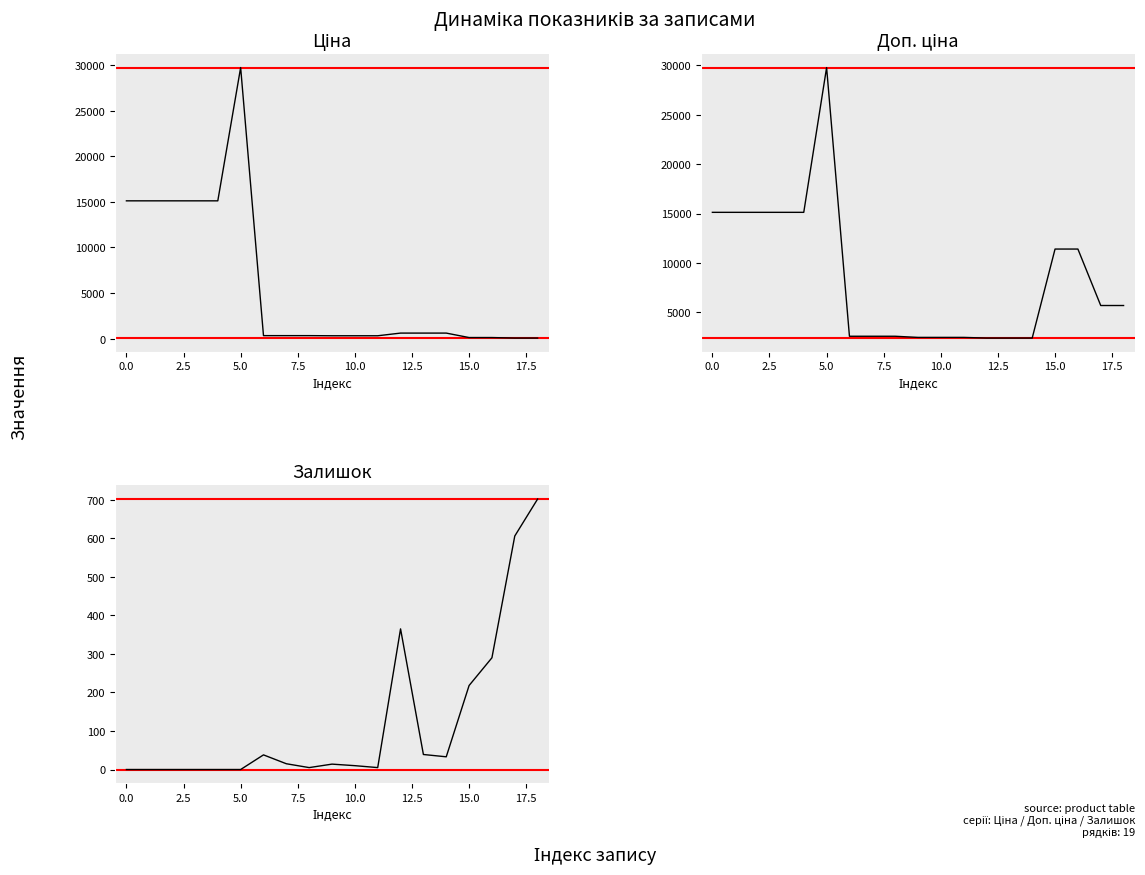

What is the value of the Залишок point at the 8th from the left?

15.0